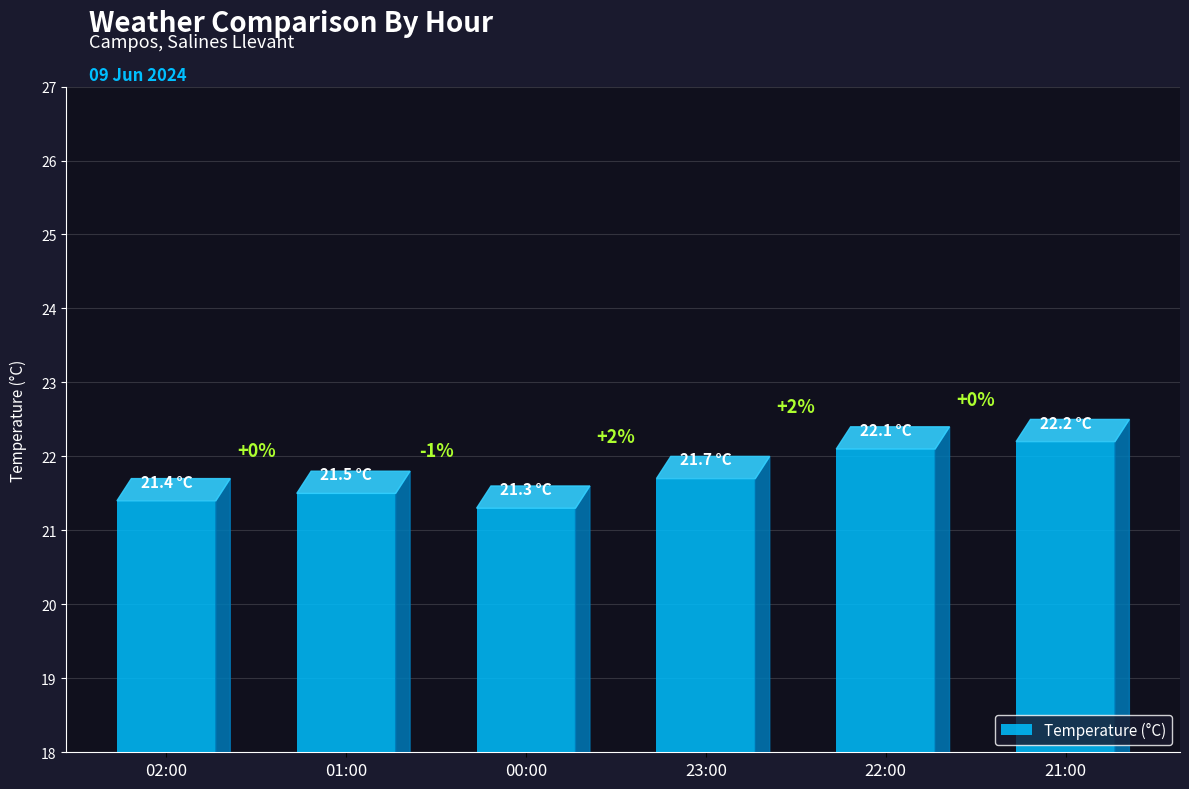

What is the difference between the maximum and minimum values?

0.9